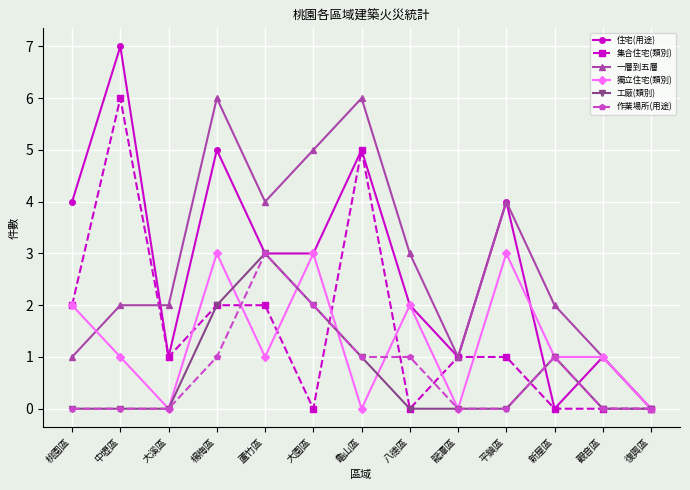

True or false: 住宅(用途) and 獨立住宅(類別) intersect in this chart.

True